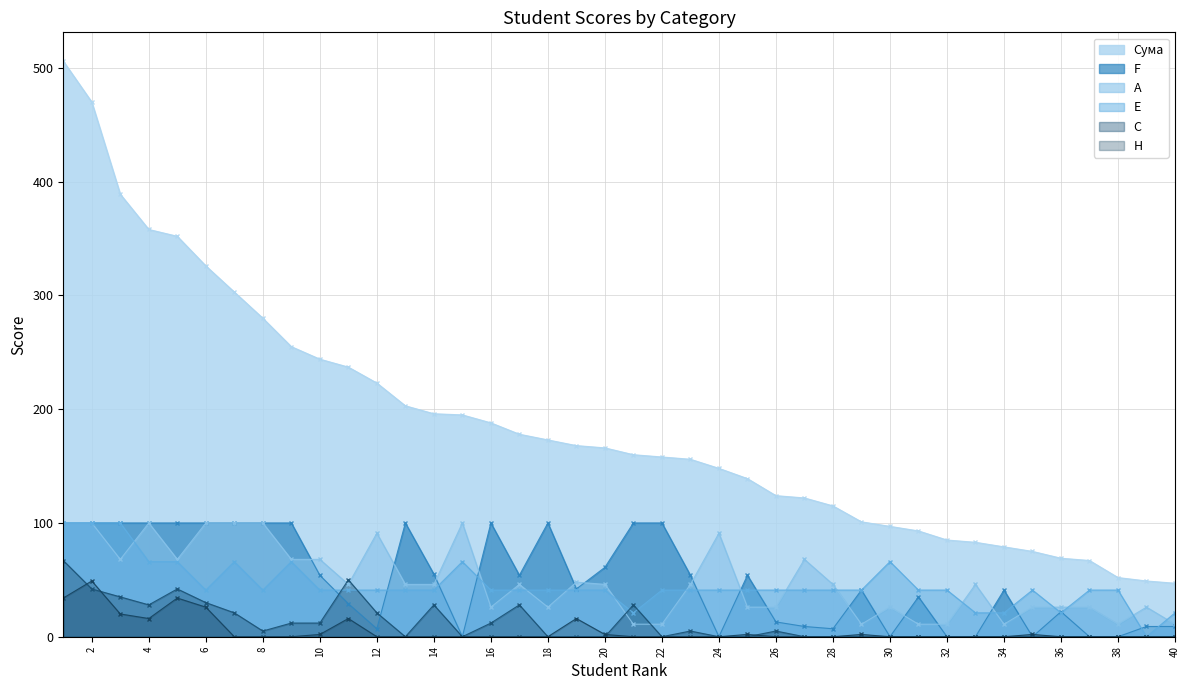

Where do A and E first cross each other?

3 and 4